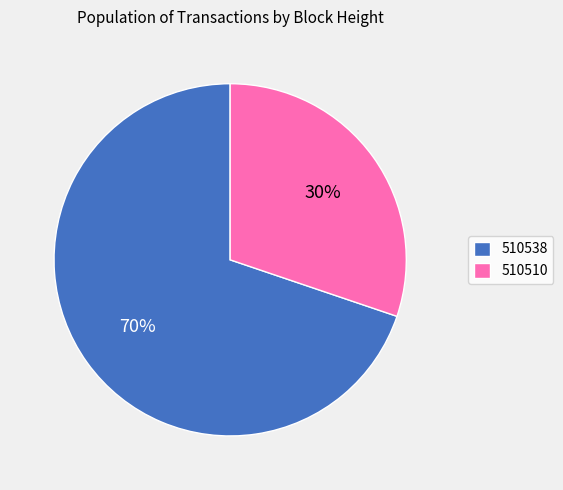

Which slice is the largest?

510538